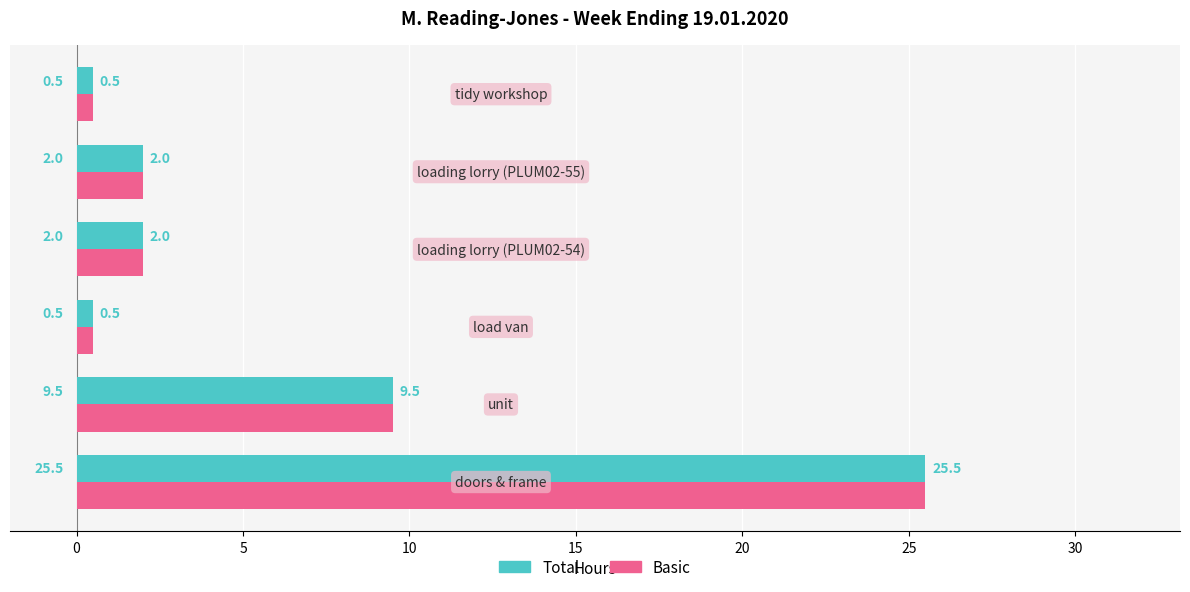

What is the minimum value shown in the chart?

0.5